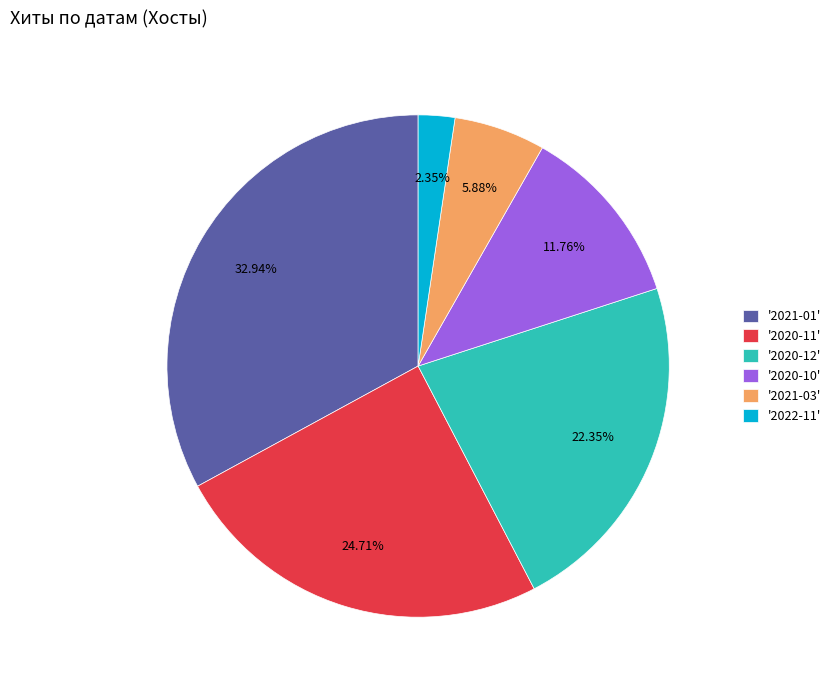

Combined, do '2020-11' and '2021-03' account for over 50%?

No